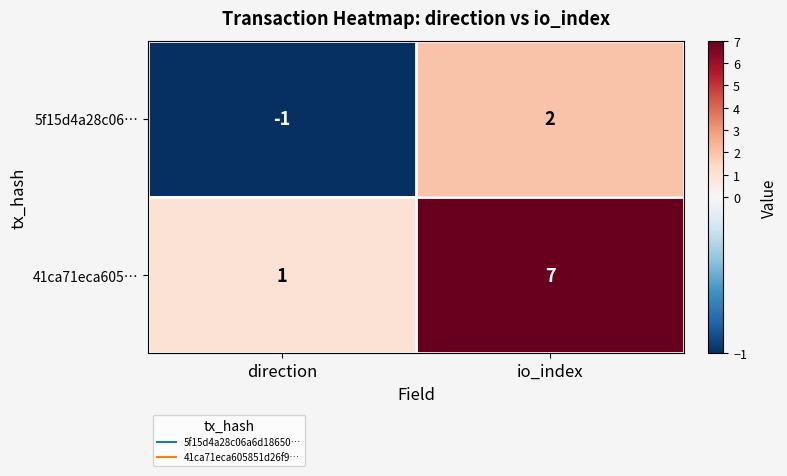

Reading left to right, extract all data points from this chart.

5f15d4a28c06…: -1	2
41ca71eca605…: 1	7